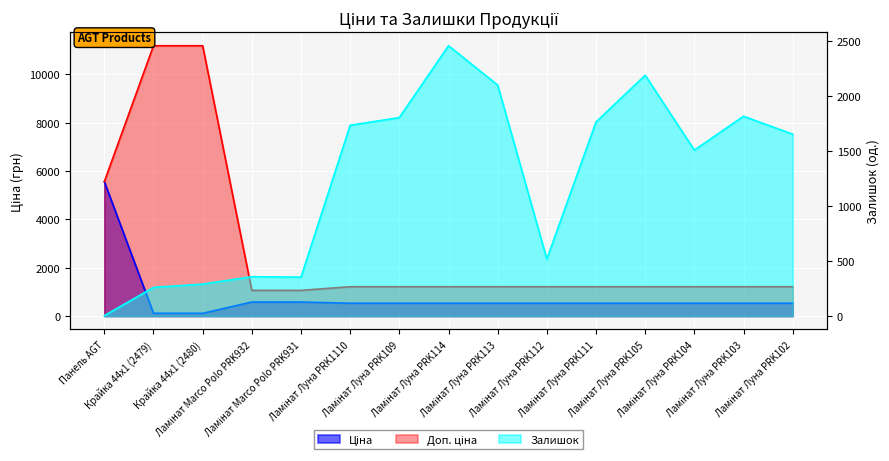

List the series in order of their peak value, lowest first.

Залишок, Ціна, Доп. ціна